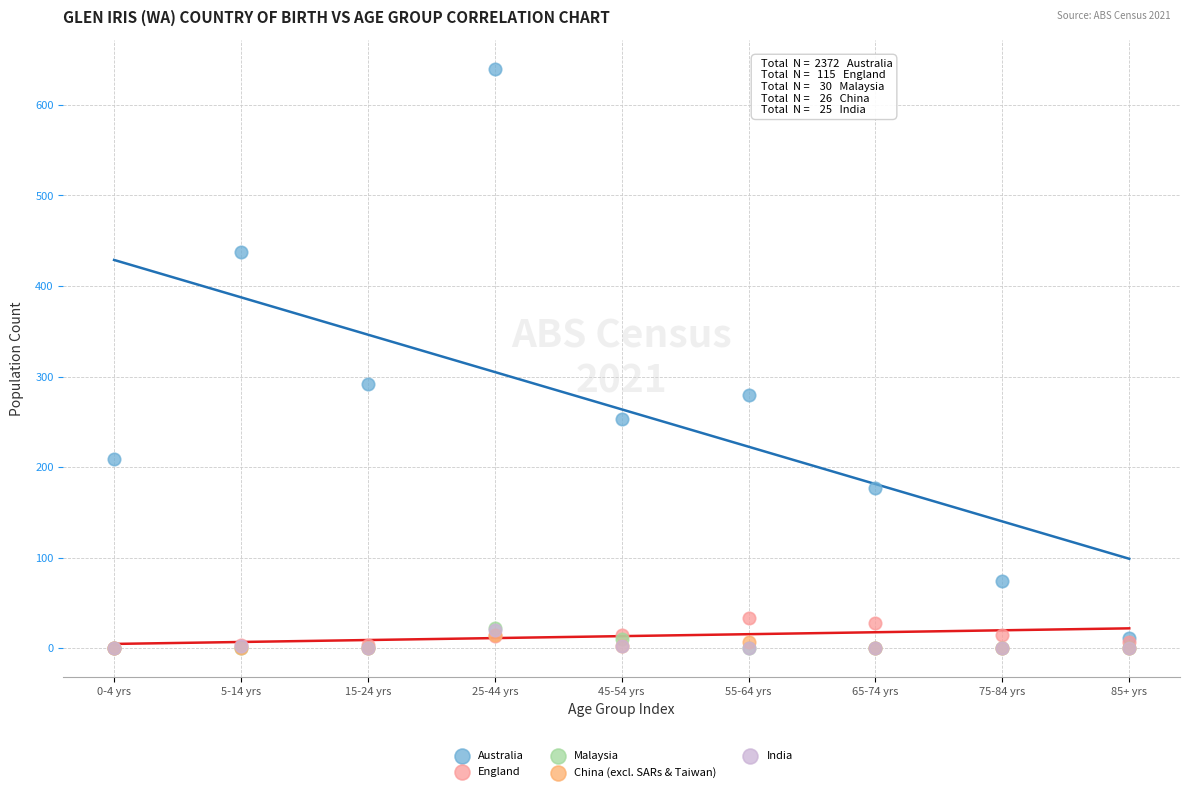

What are all the series names shown in the legend?

Australia, England, Malaysia, China (excl. SARs & Taiwan), India